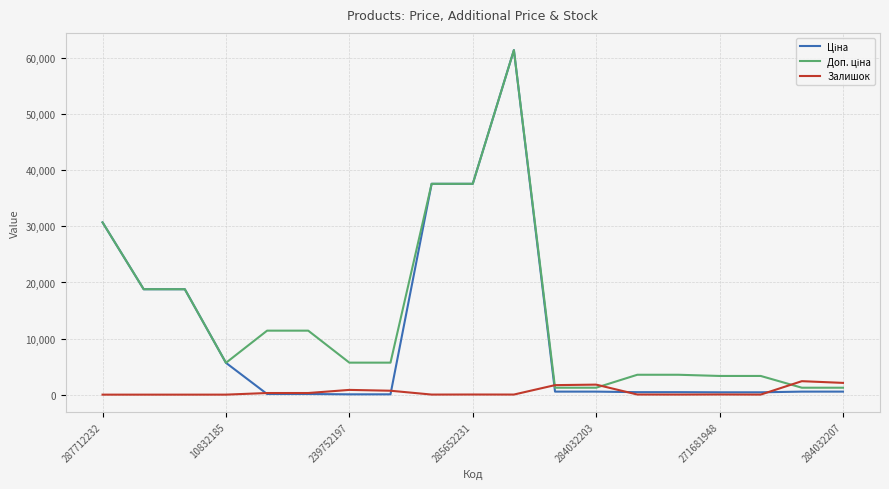

True or false: Залишок has more than 0 points higher than both neighbors.

True